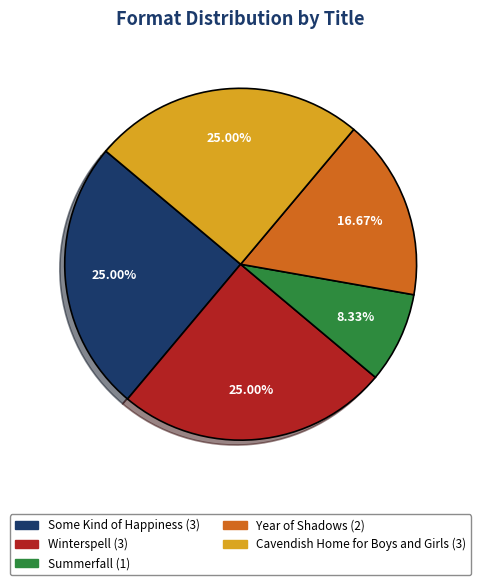

To the nearest percent, what percentage of the pie is Cavendish Home for Boys and Girls?

25%